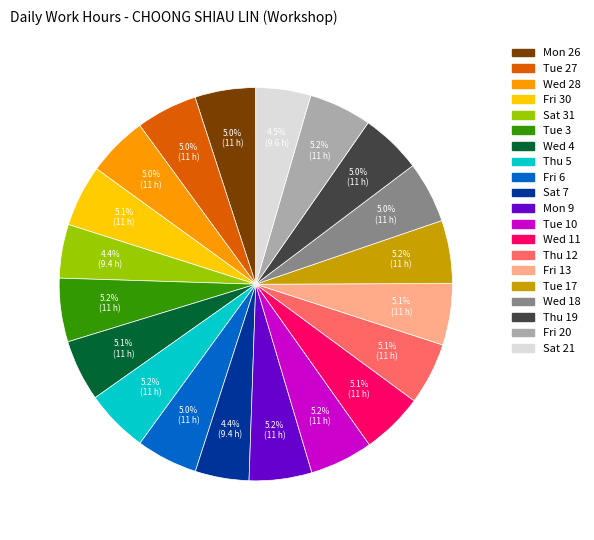

Does any single category account for the majority?

No